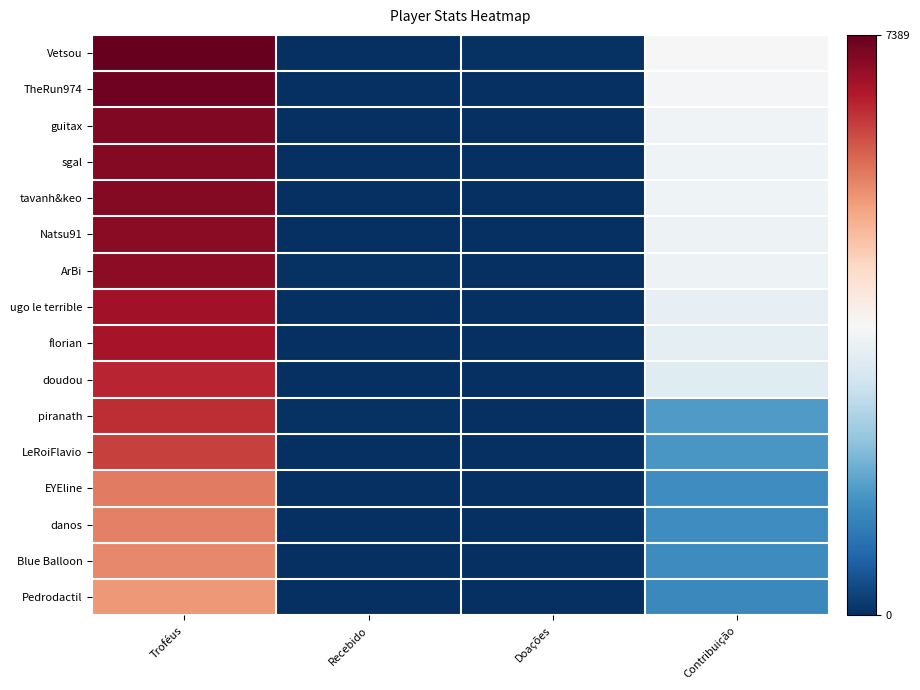

Count the number of data series in this chart.

16